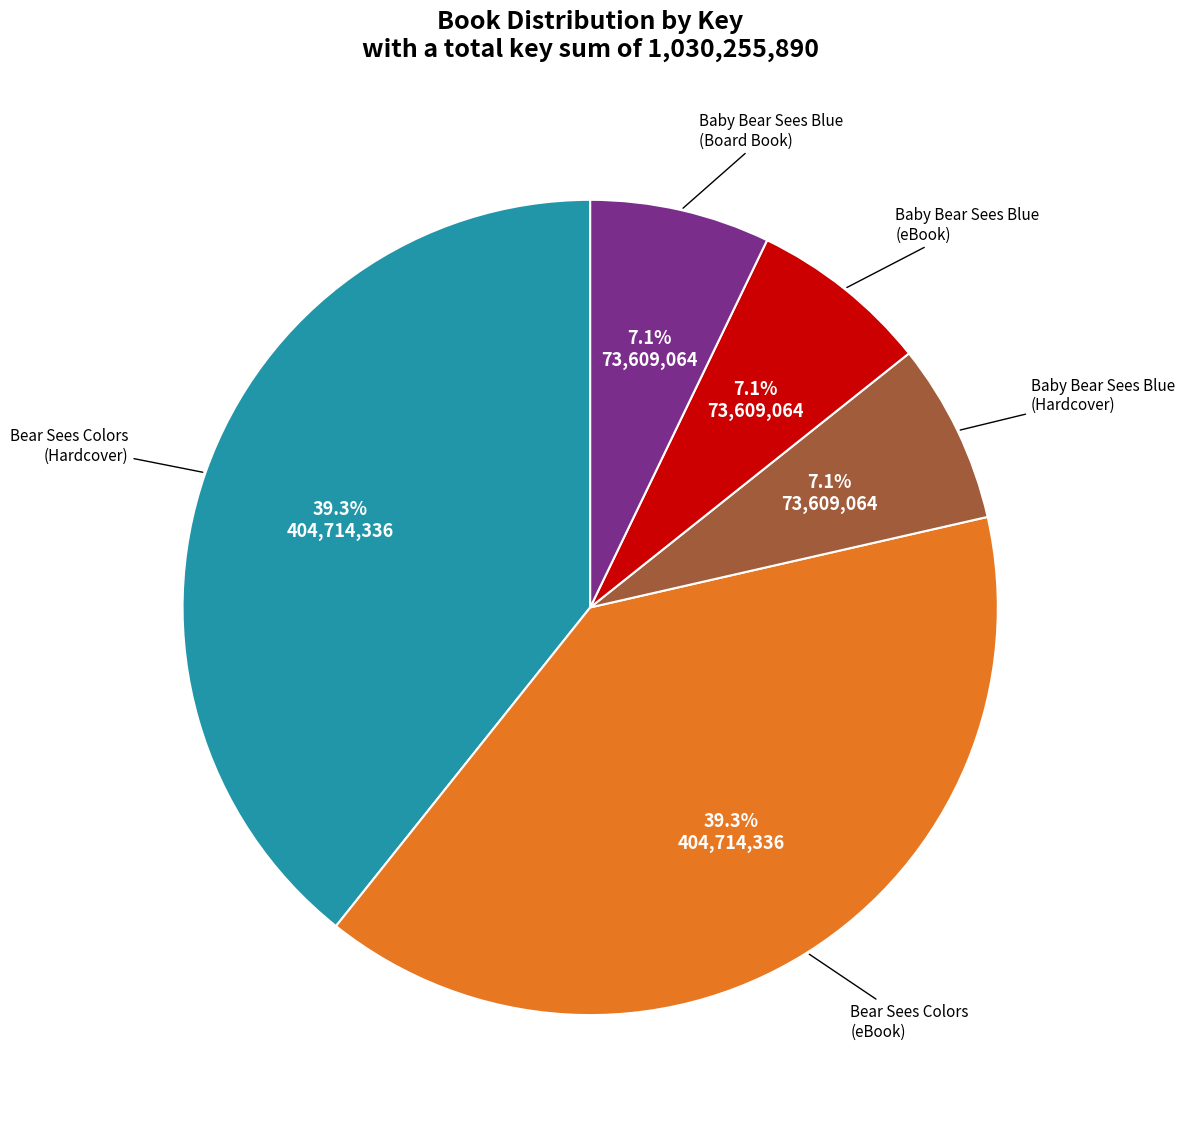

Does any single category account for the majority?

No